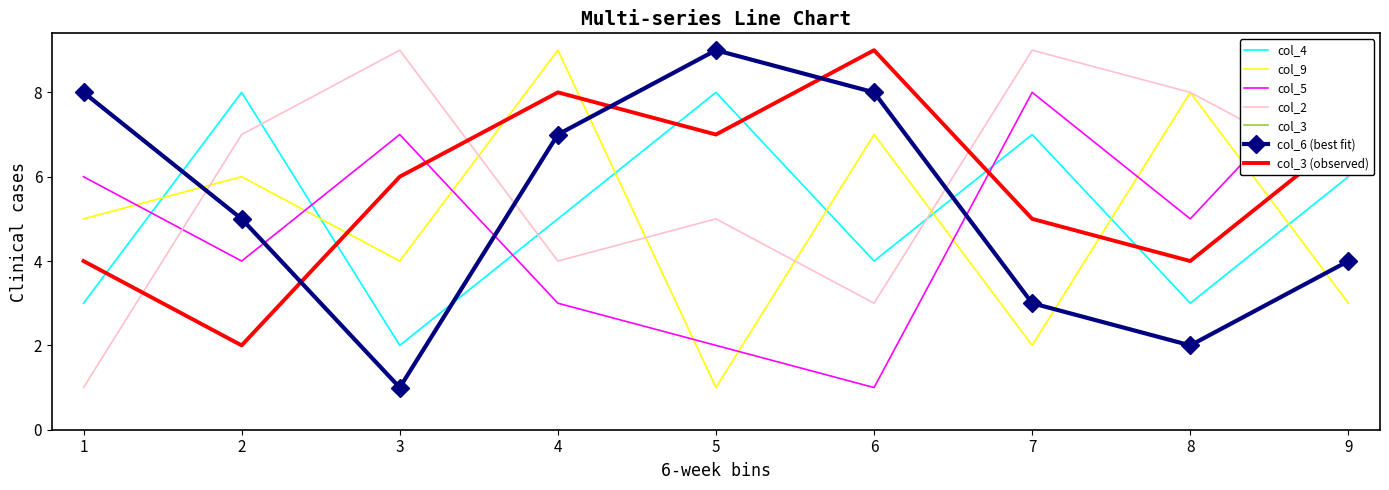

Reading left to right, transcribe all the data shown in this chart.

col_4: 1=3	2=8	3=2	4=5	5=8	6=4	7=7	8=3	9=6
col_6: 1=8	2=5	3=1	4=7	5=9	6=8	7=3	8=2	9=4
col_9: 1=5	2=6	3=4	4=9	5=1	6=7	7=2	8=8	9=3
col_5: 1=6	2=4	3=7	4=3	5=2	6=1	7=8	8=5	9=9
col_2: 1=1	2=7	3=9	4=4	5=5	6=3	7=9	8=8	9=6
col_3: 1=4	2=2	3=6	4=8	5=7	6=9	7=5	8=4	9=7